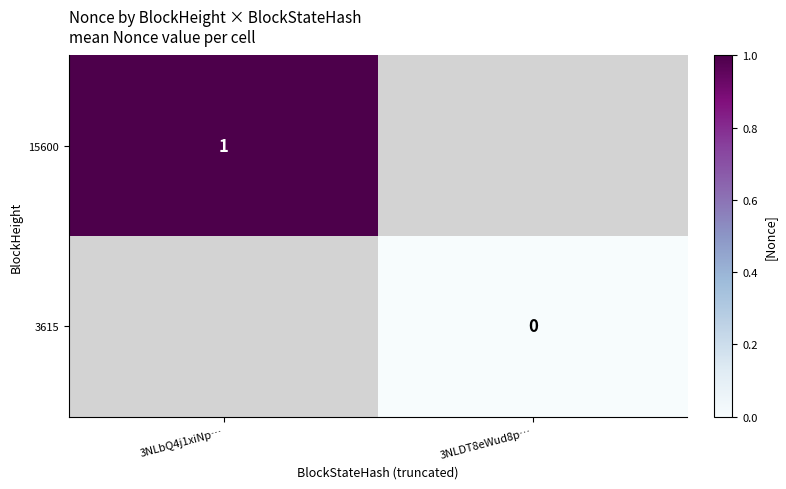

The value of 15600 at 3NLbQ4j1xiNp… is 1. True or false?

True